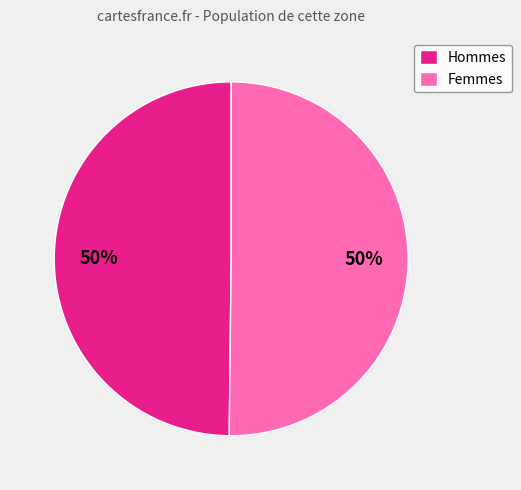

Do Hommes and Femmes together represent more than half of the pie?

Yes